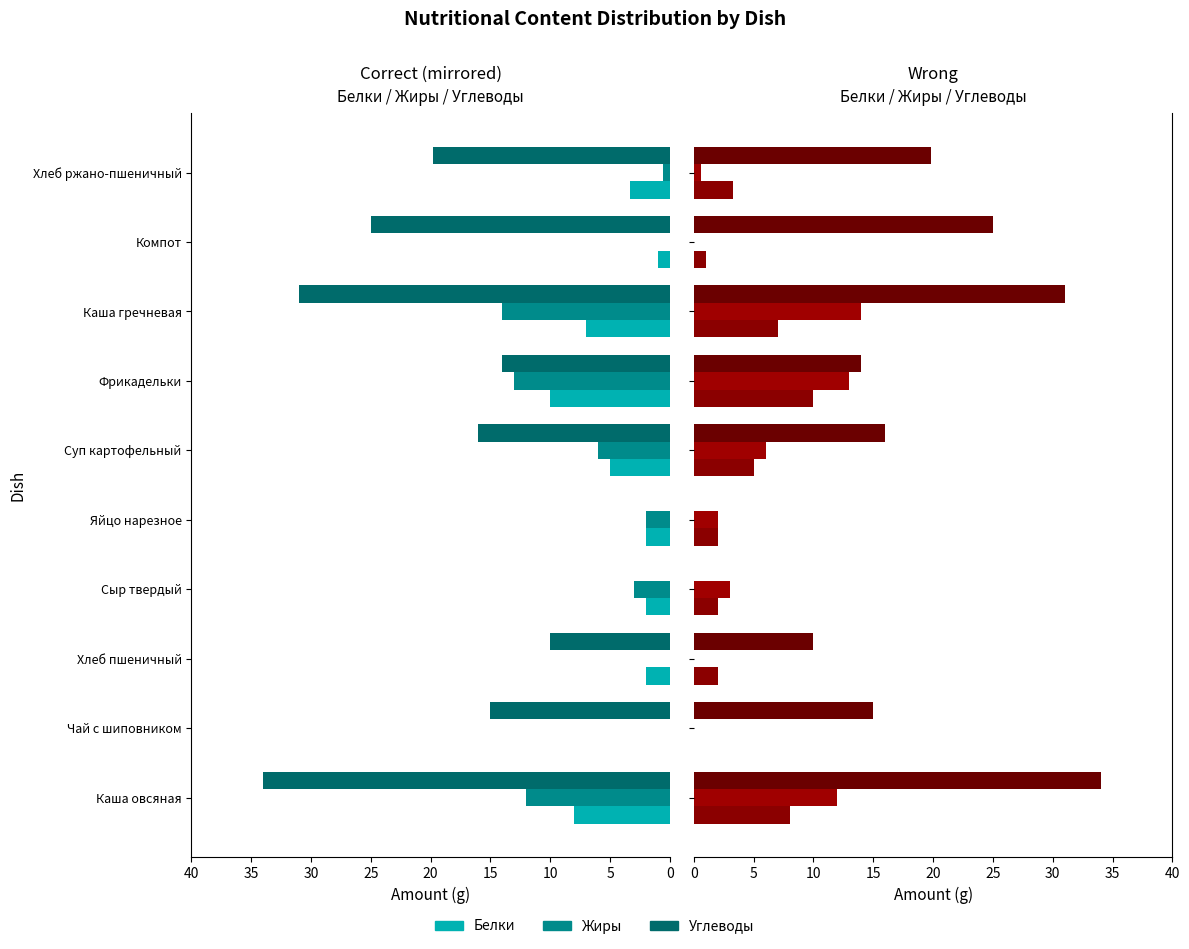

Which series has the widest spread of values?

Углеводы